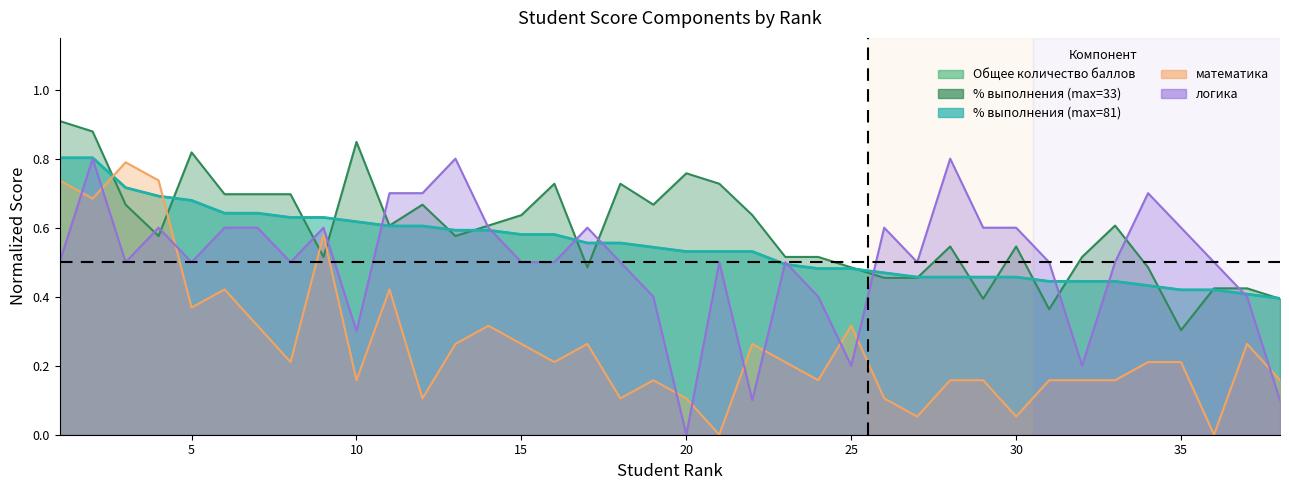

At 2, list the series in order from largest to smallest.

психология, % выполнения (max=81), Общее количество баллов, логика, математика